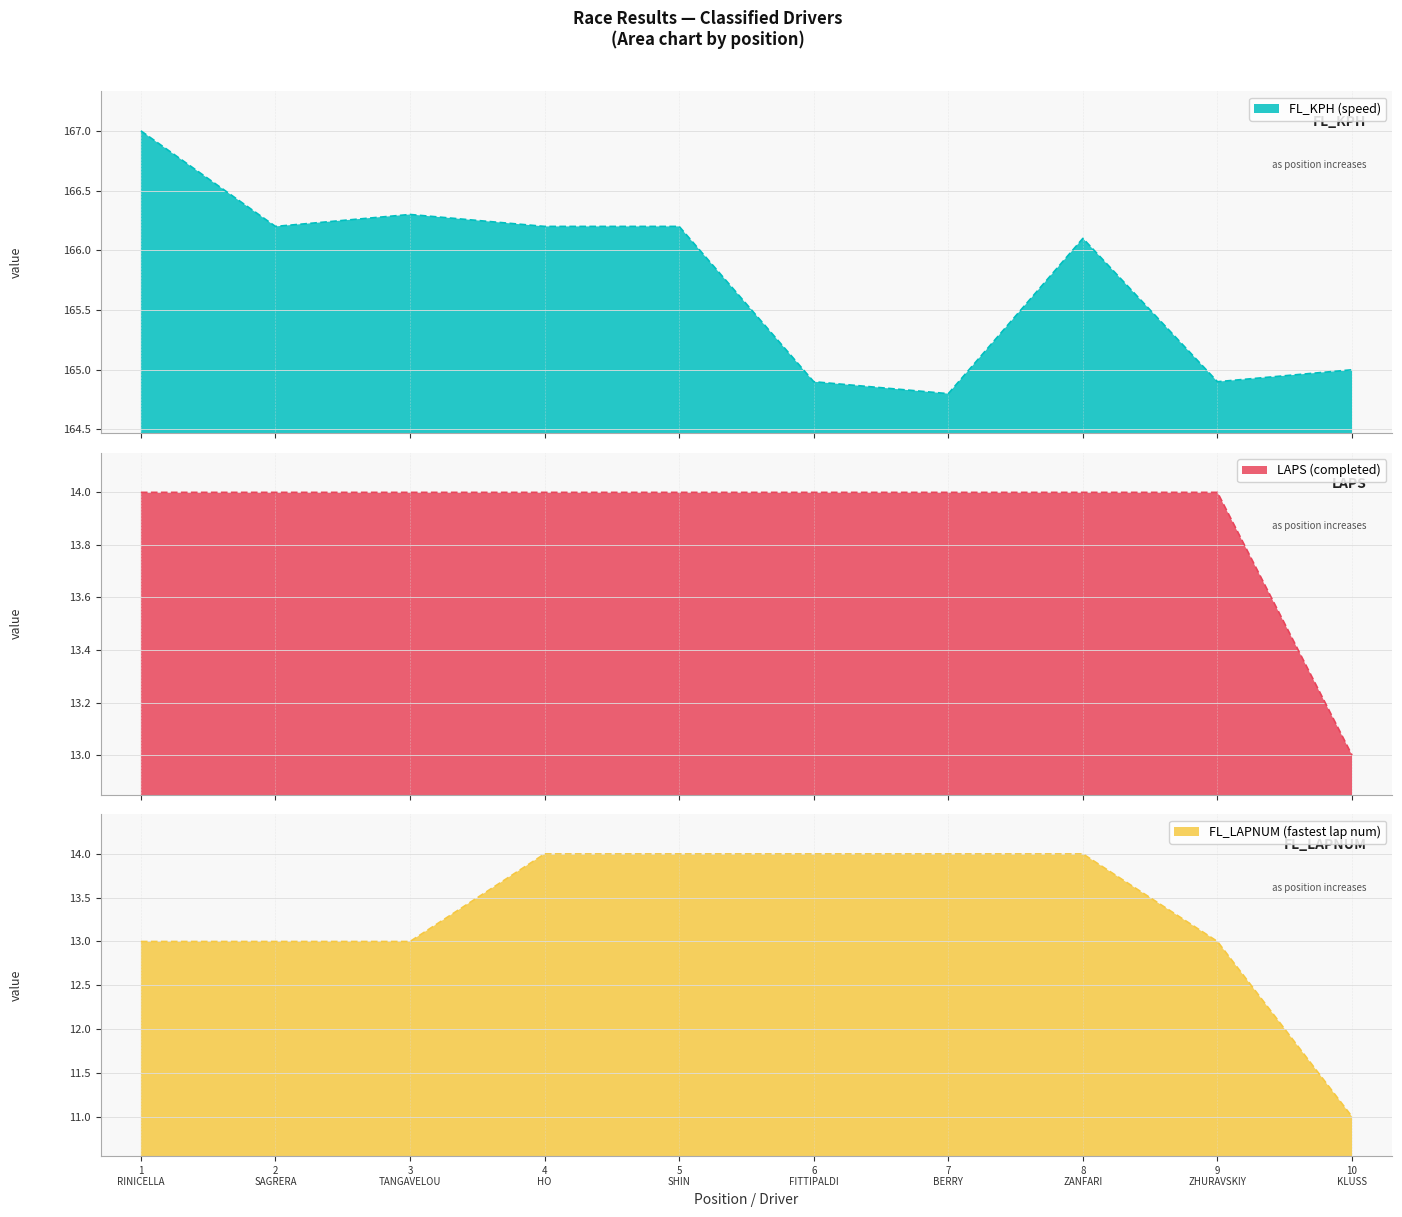

At which label does LAPS reach its peak?

1
RINICELLA